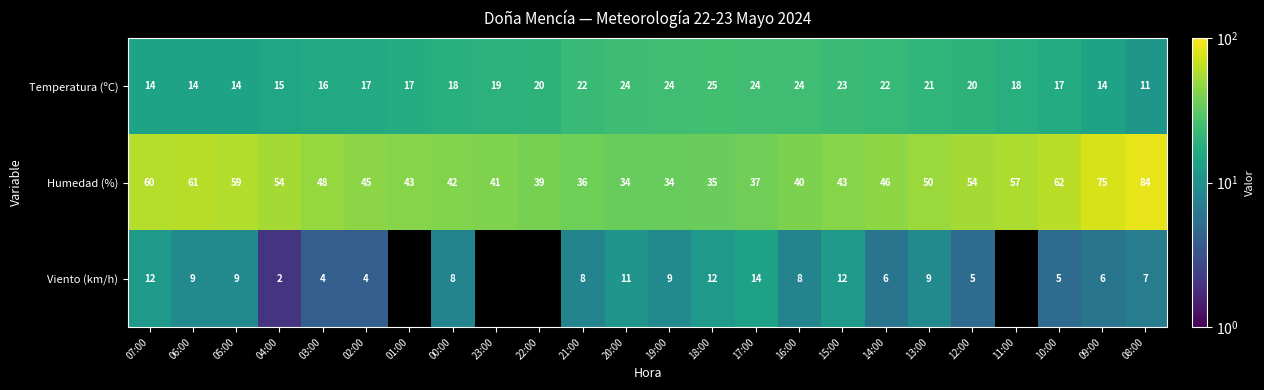

At 13:00, list the series in order from smallest to largest.

Viento (km/h), Temperatura (ºC), Humedad (%)